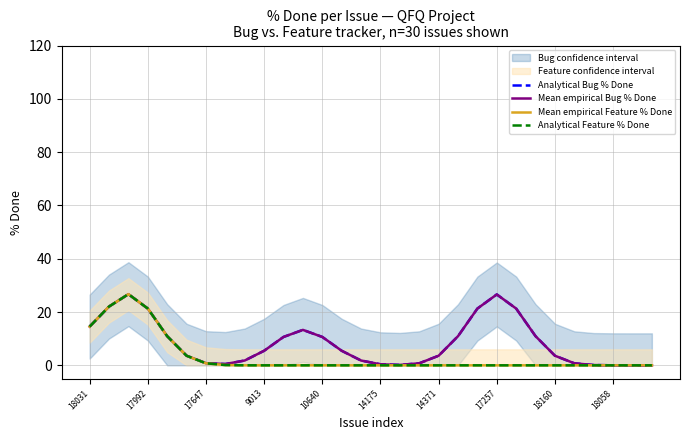

How many values in the Analytical Bug % Done series exceed 5?

15